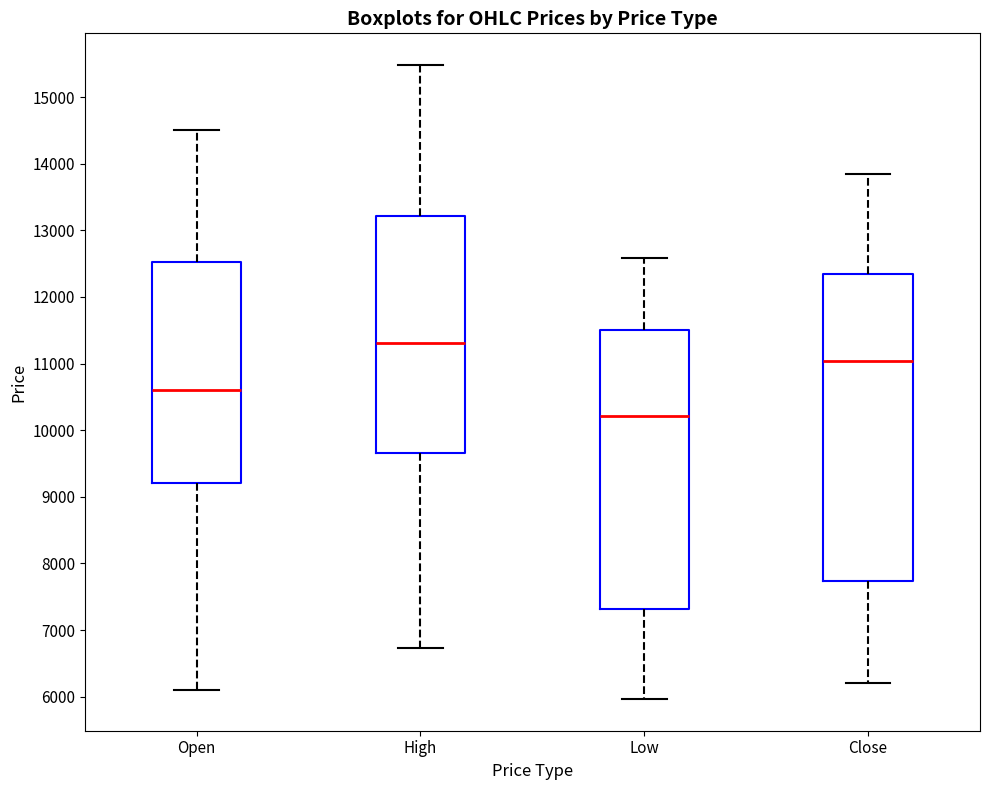

Which box has the lowest median line?

Low